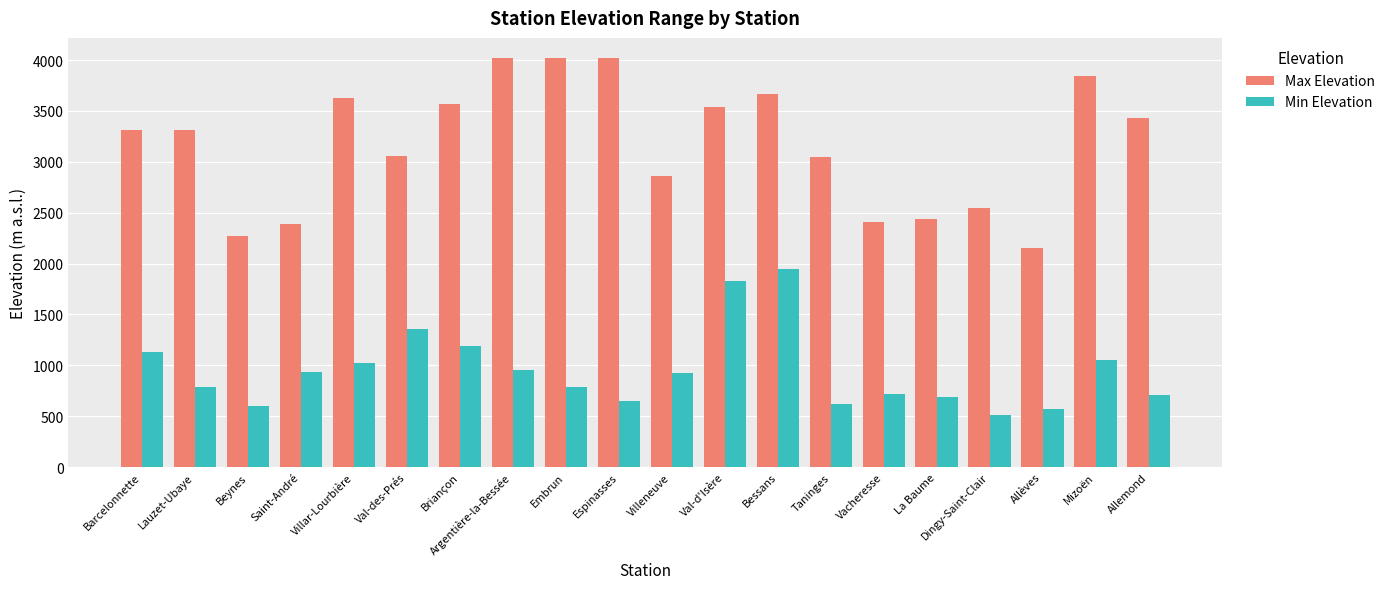

What is the minimum value shown in the chart?

514